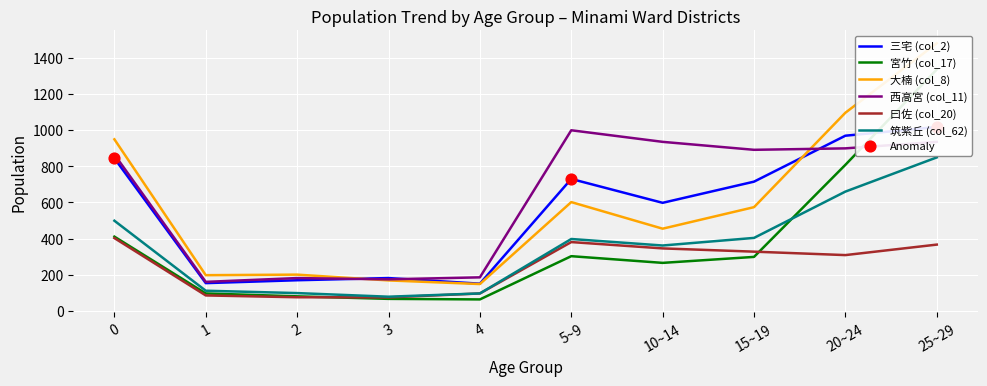

Which series has the largest total across all categories?

西高宮 (col_11)